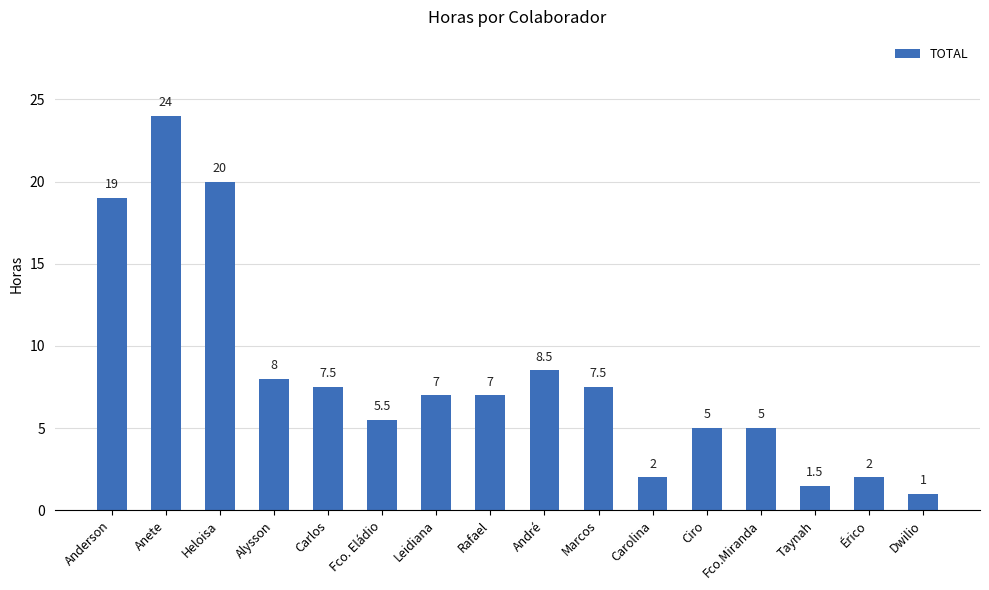

Reading left to right, transcribe all the data shown in this chart.

19.0	24.0	20.0	8.0	7.5	5.5	7.0	7.0	8.5	7.5	2.0	5.0	5.0	1.5	2.0	1.0